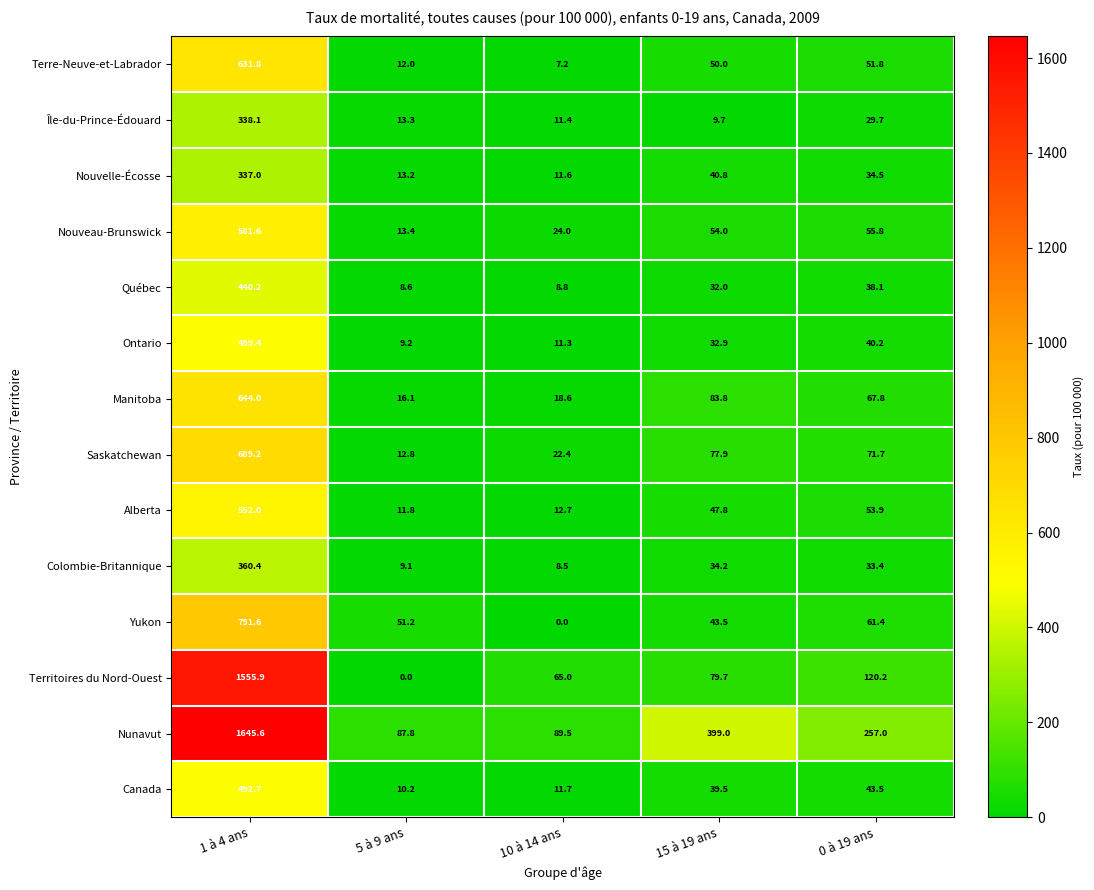

Which series has the largest total across all categories?

Nunavut